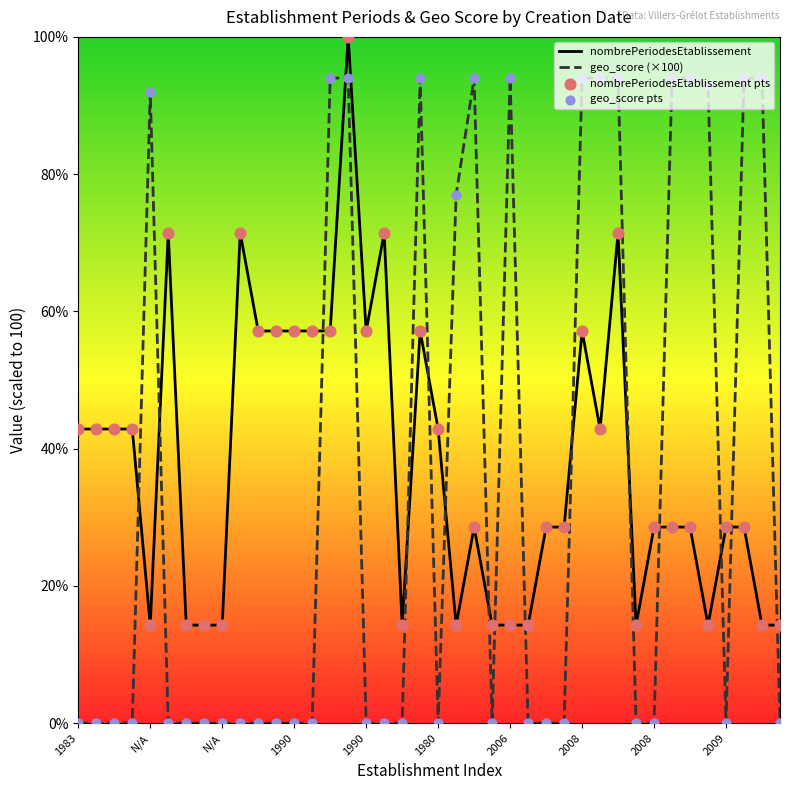

Which series reaches the minimum Y coordinate?

geo_score